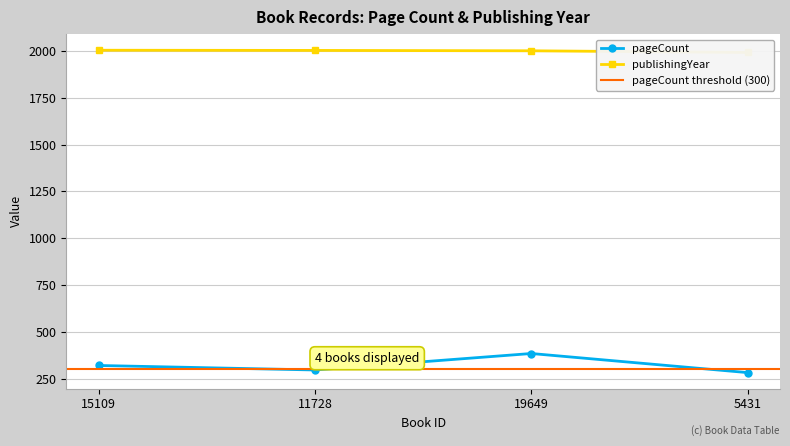

What is the difference between the second highest and minimum values in the publishingYear series?

11